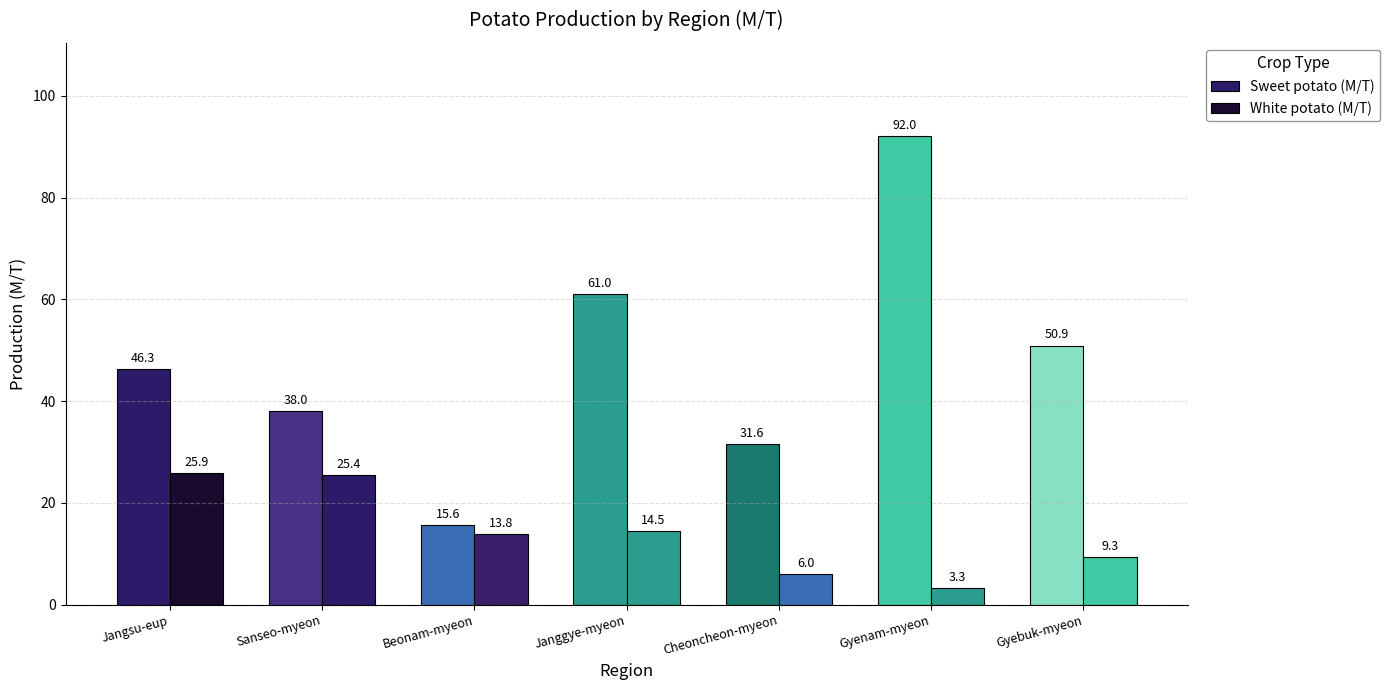

Are the bars grouped side by side (vs. stacked)?

Yes